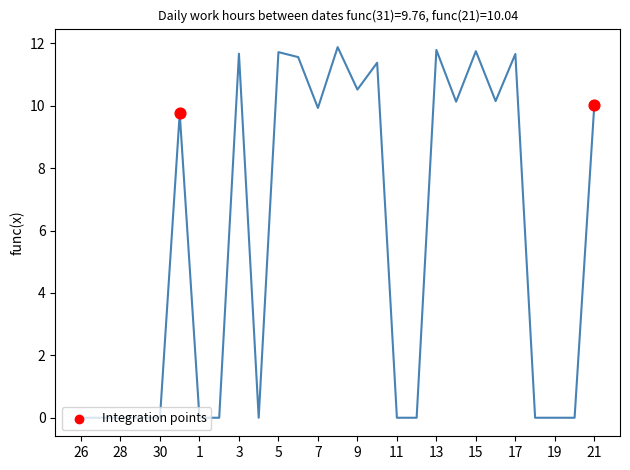

What is the difference between the maximum and minimum values?

11.9